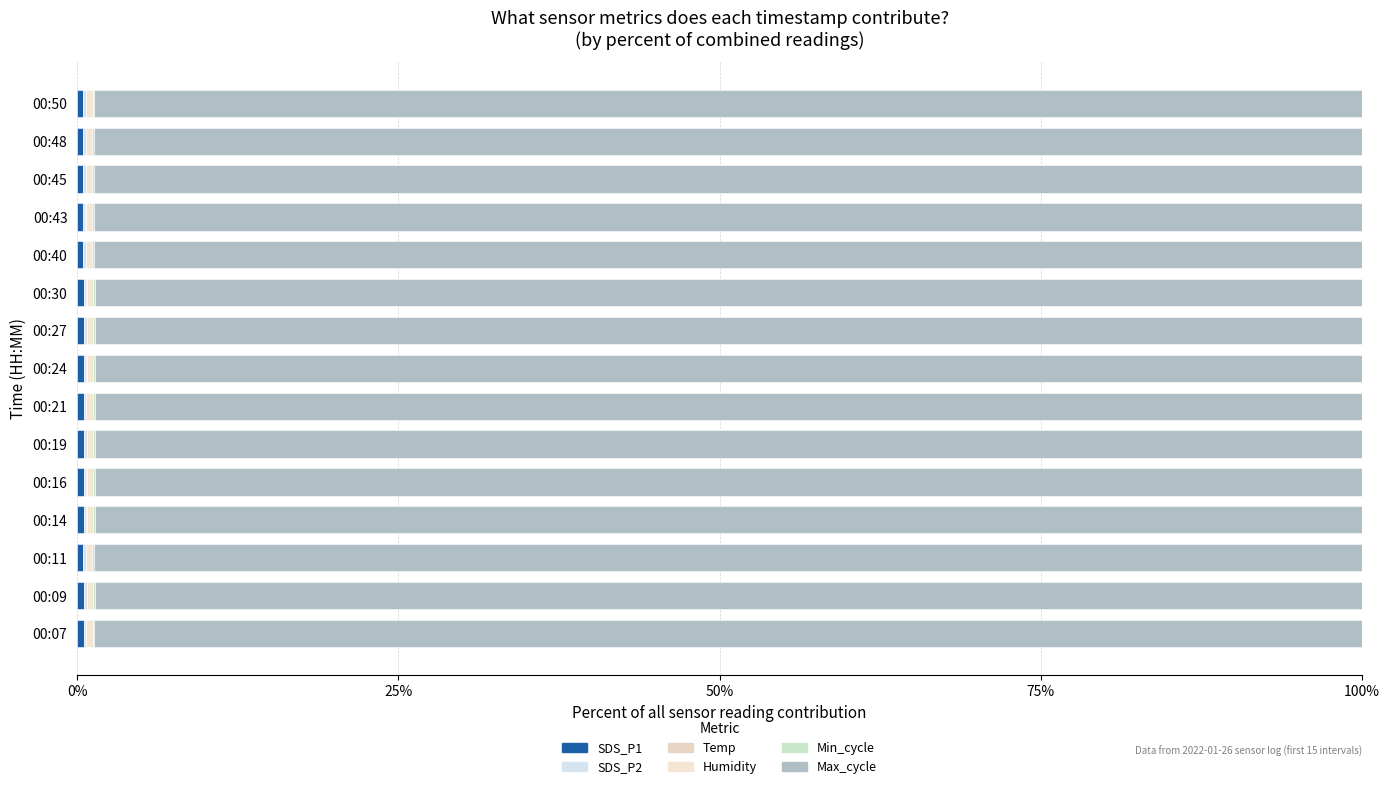

Which series has the widest spread of values?

Max_cycle